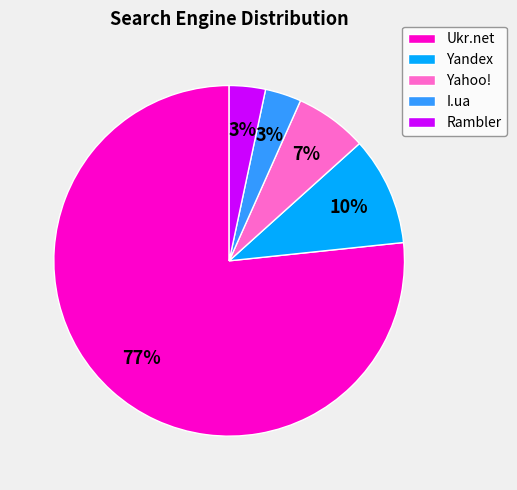

Is the sum of Ukr.net and Yahoo! greater than half?

Yes